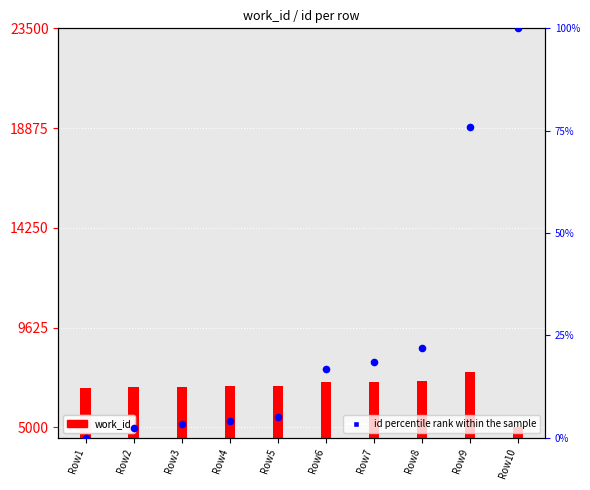

Which series contains the highest Y value?

work_id